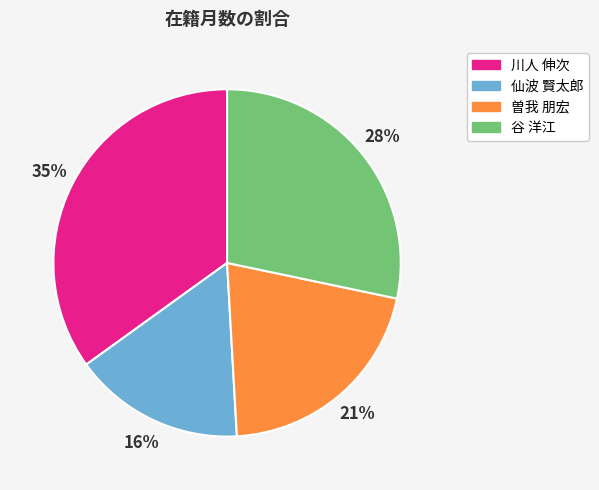

What is the ratio of the value at 谷 洋江 to the value at 川人 伸次?

0.8